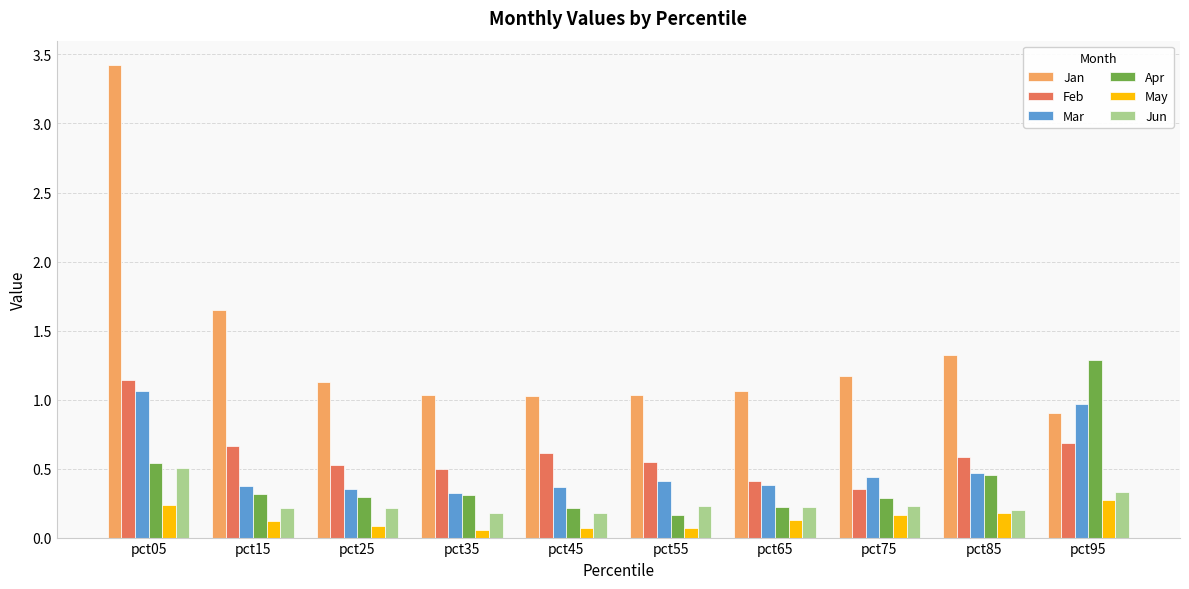

Does the chart contain any negative values?

No